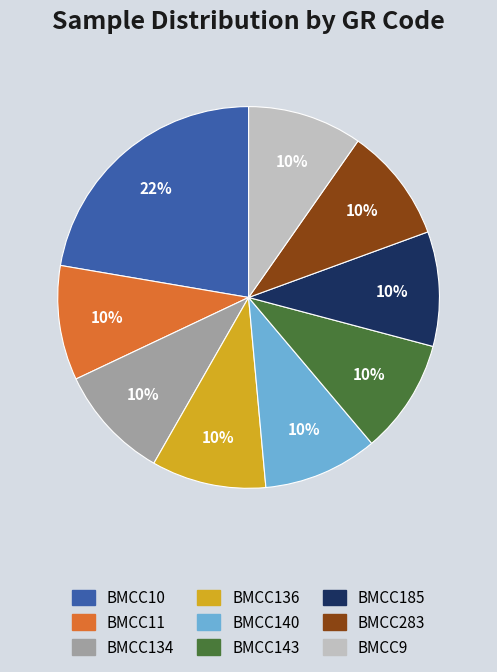

To the nearest percent, what percentage of the pie is BMCC9?

10%